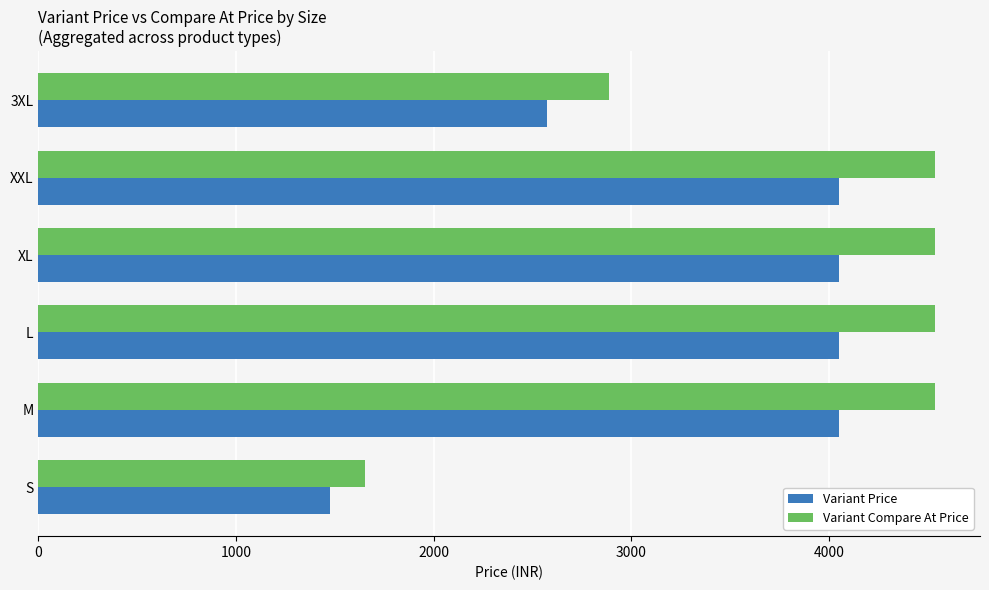

At which label does Variant Price reach its minimum?

S